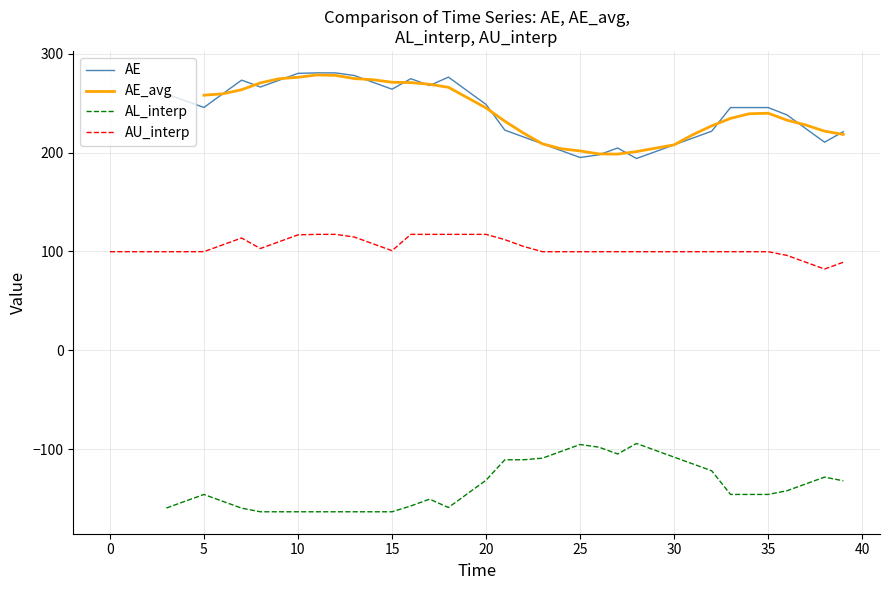

What is the lowest value of the AU_interp series?

82.2